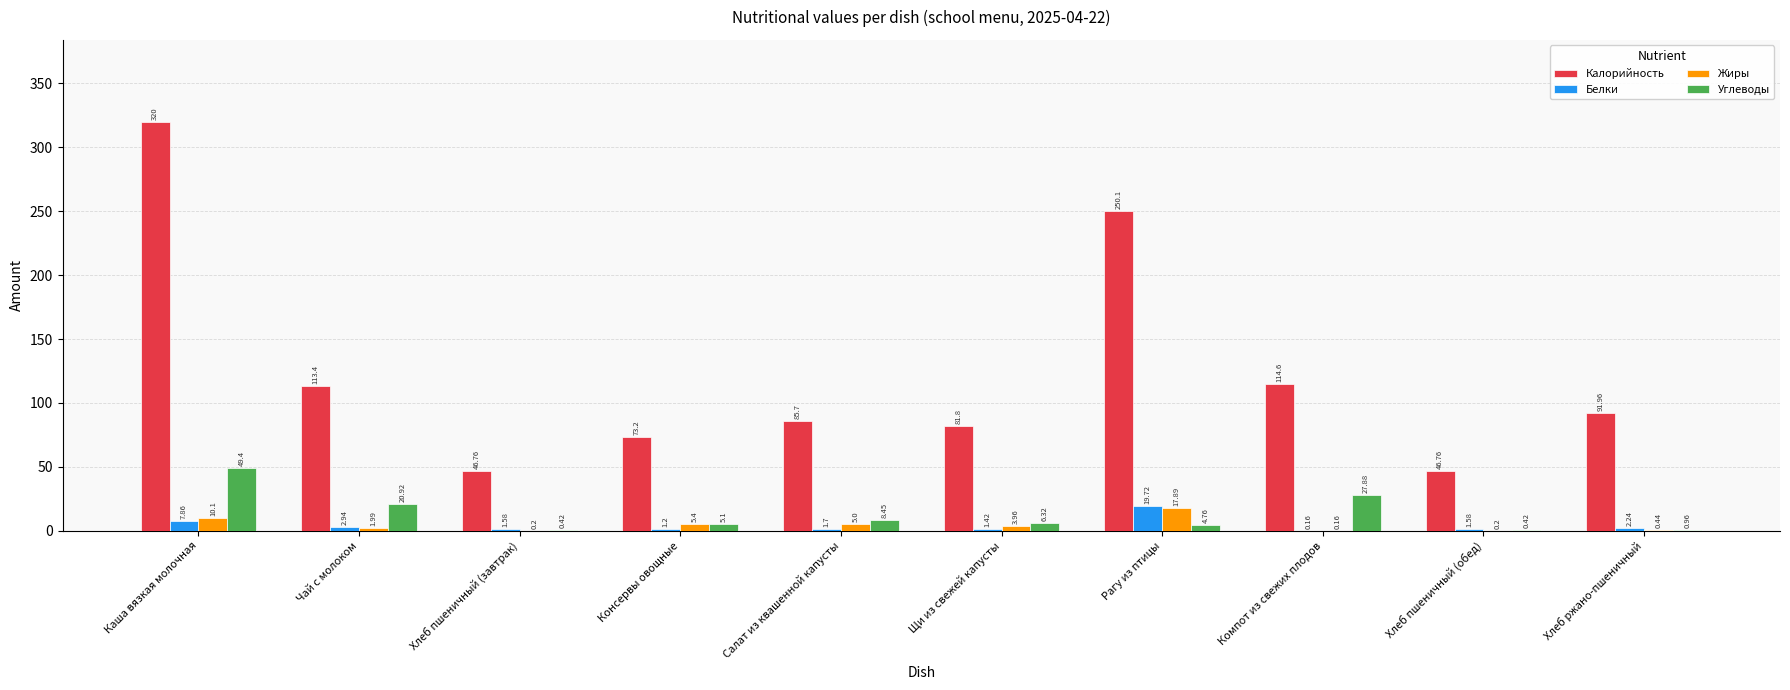

Which category has the highest value in the Углеводы series?

Каша вязкая молочная